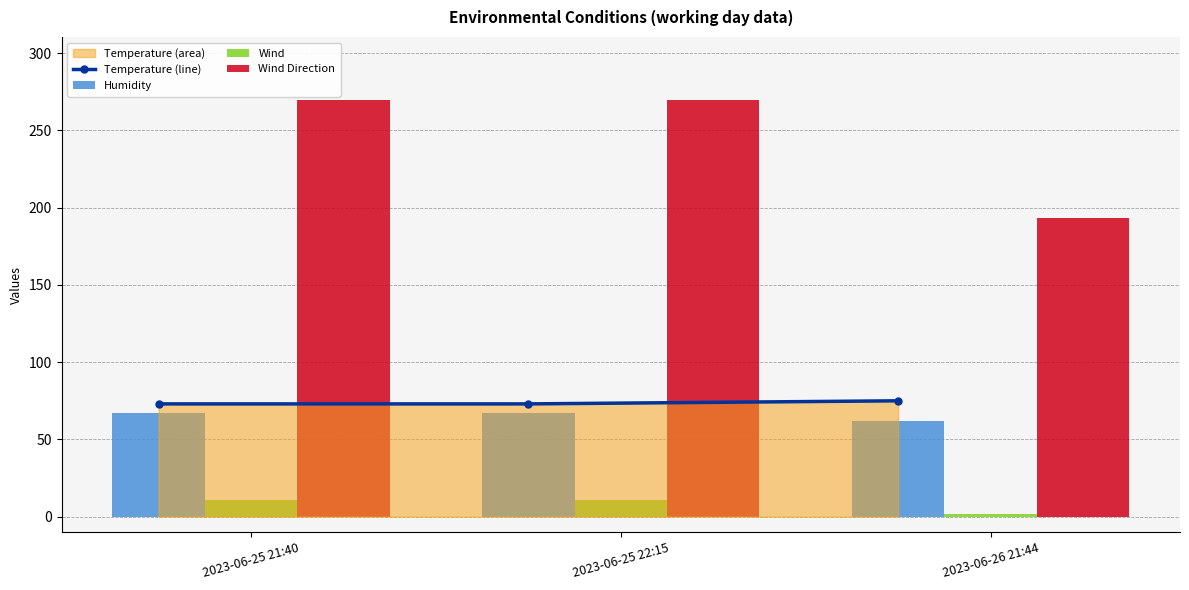

What is the value of the Temperature (line) point at the 1st from the left?

73